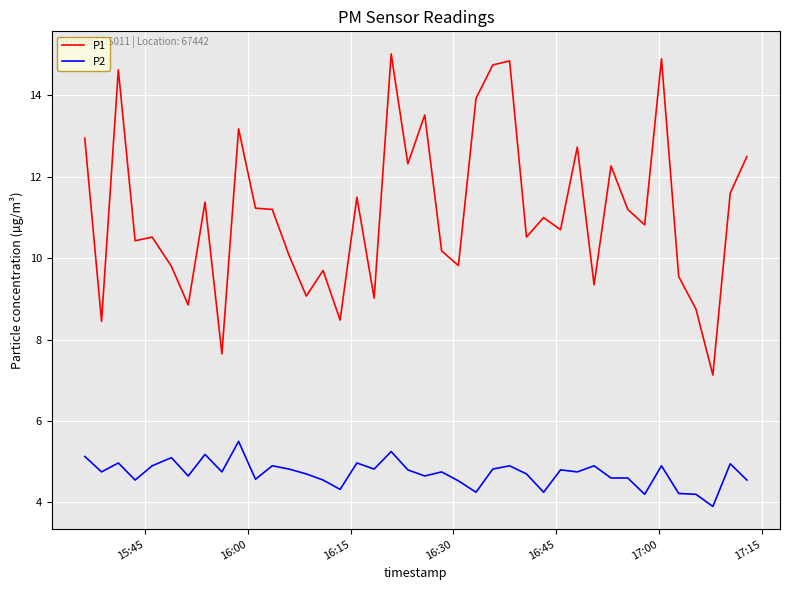

What is the difference between the maximum and minimum values in the P2 series?

1.6